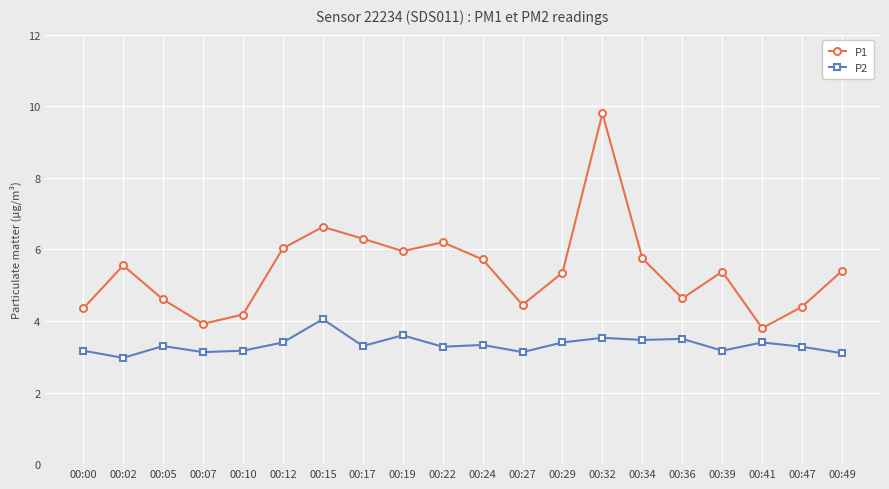

What is the spread (max minus min) of values at 00:22?

2.9